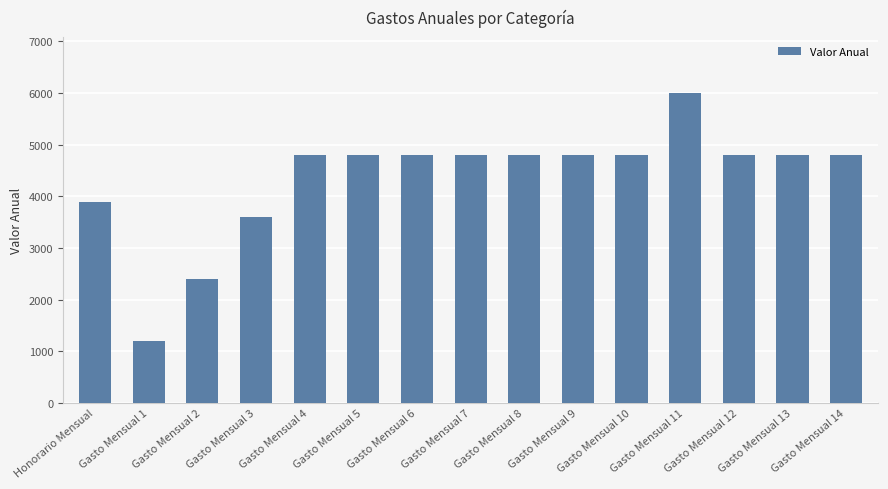

Does the chart contain stacked bars?

No